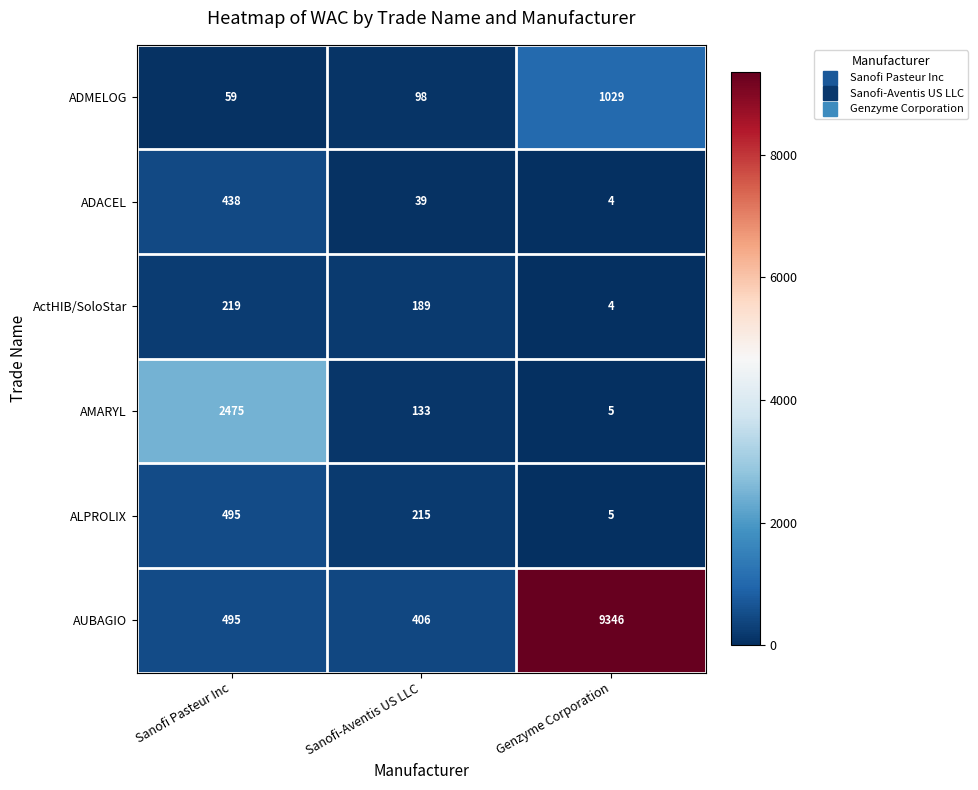

What is the smallest value displayed?

4